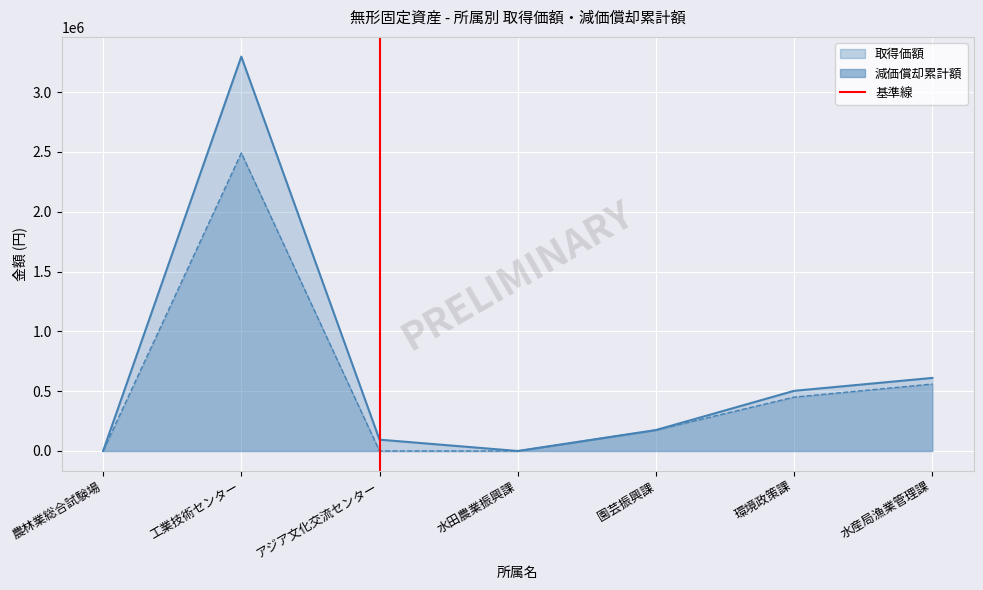

Count the values in the range 0 to 1.

2